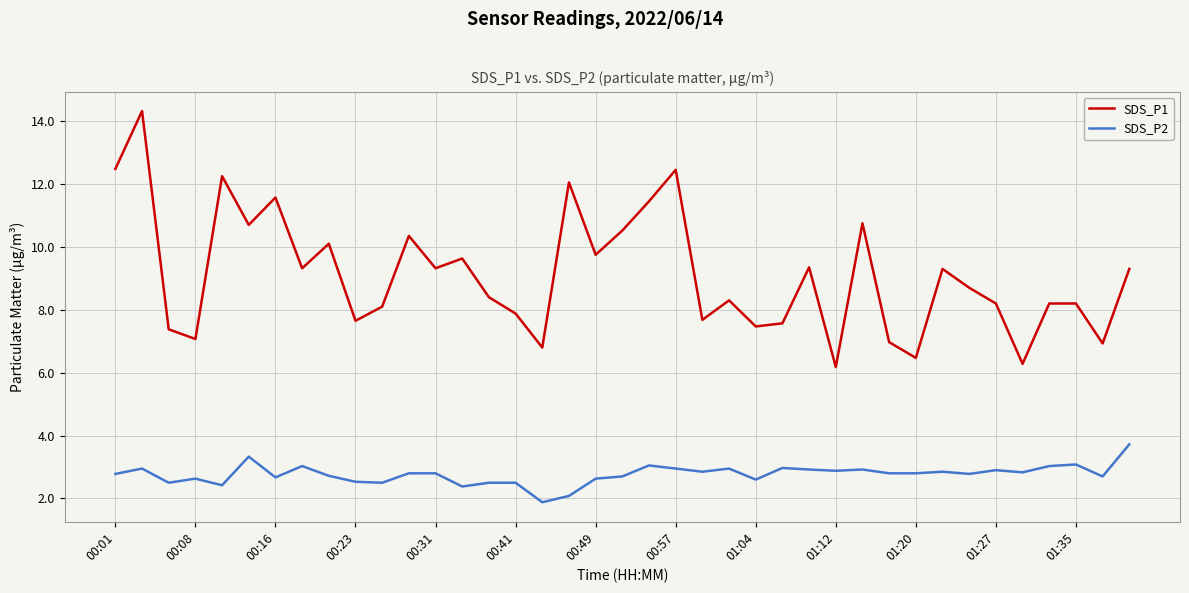

What is the greatest value displayed?

14.3